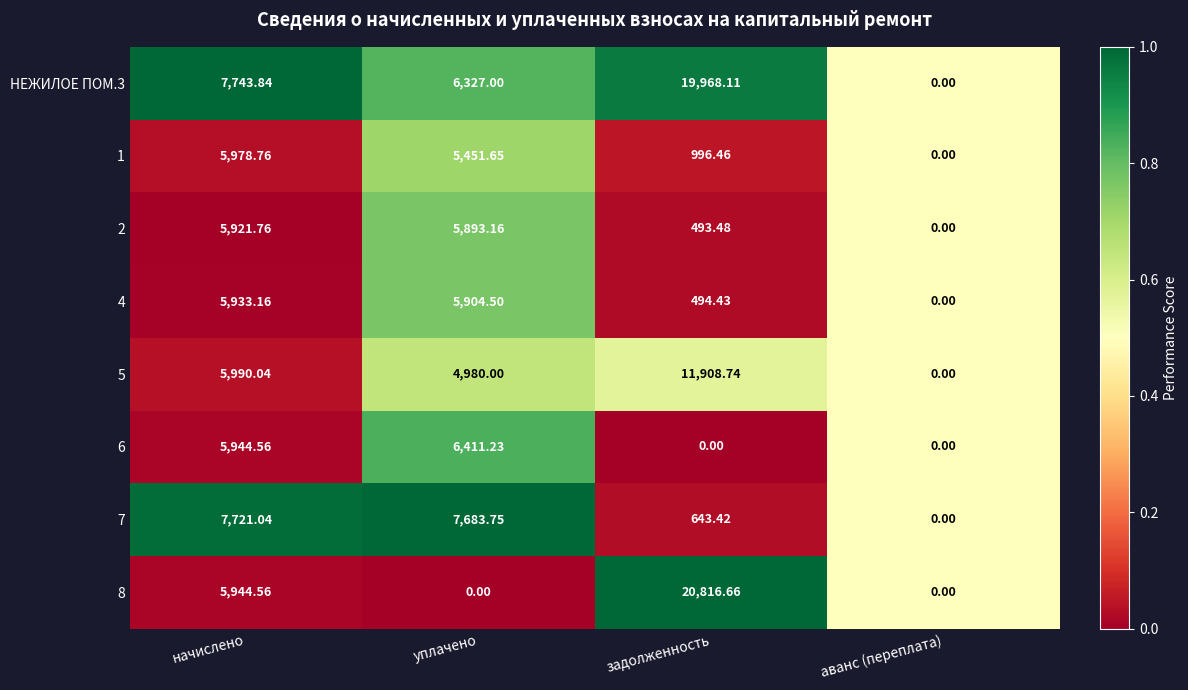

Where is 7 nearest to the value 3860?

задолженность